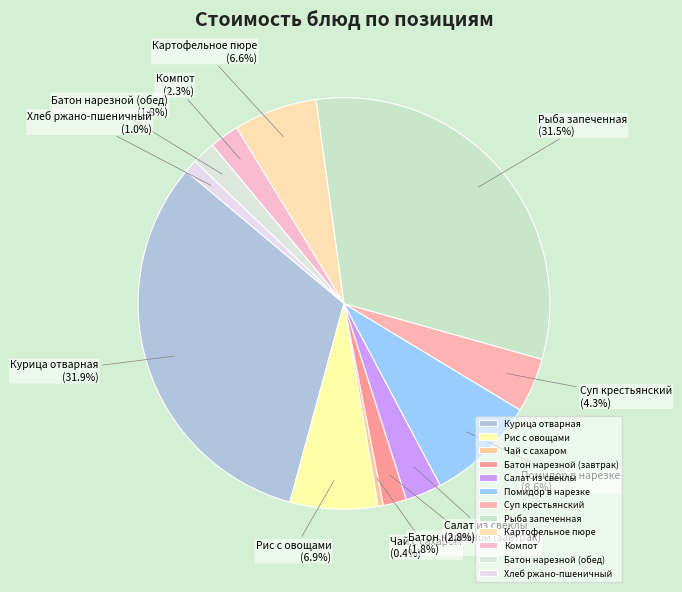

Between Помидор в нарезке and Суп крестьянский, which is larger?

Помидор в нарезке